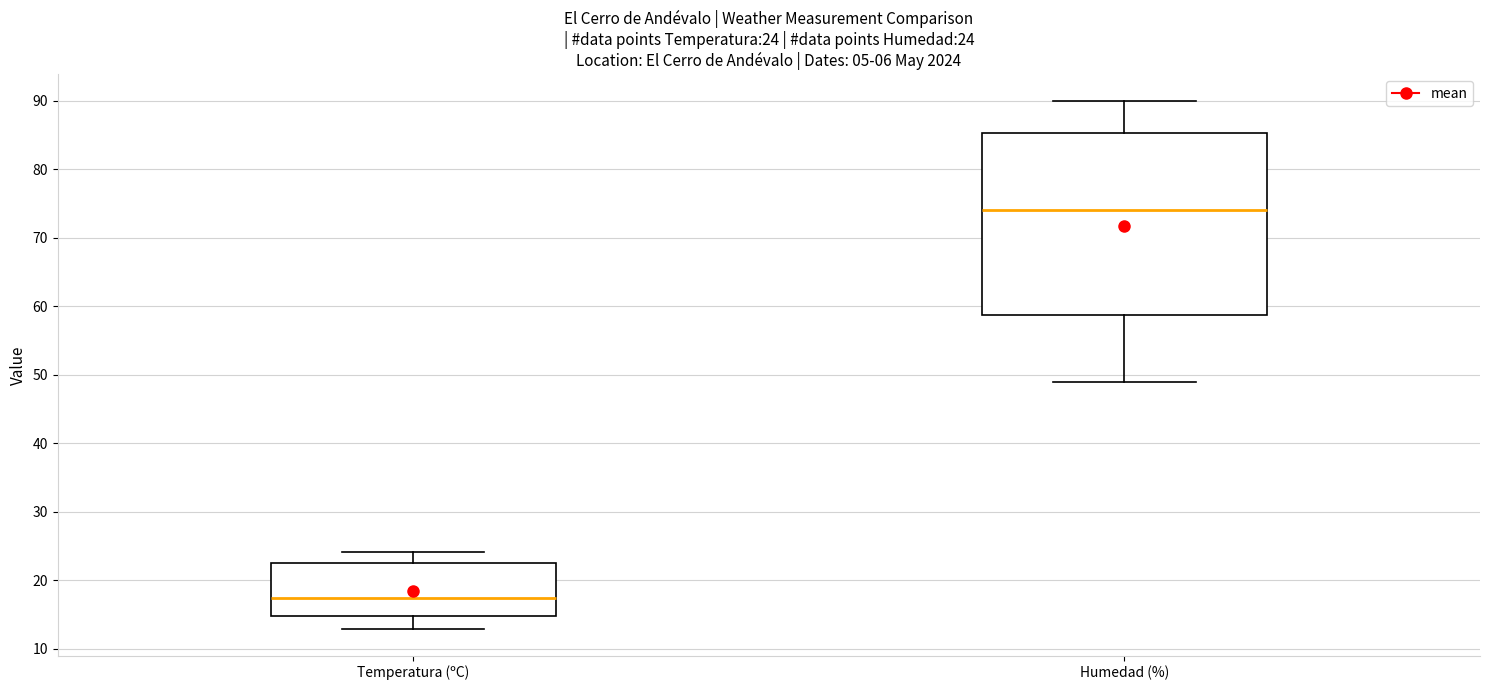

Comparing the boxes themselves (not the whiskers), which one is the tallest?

Humedad (%)